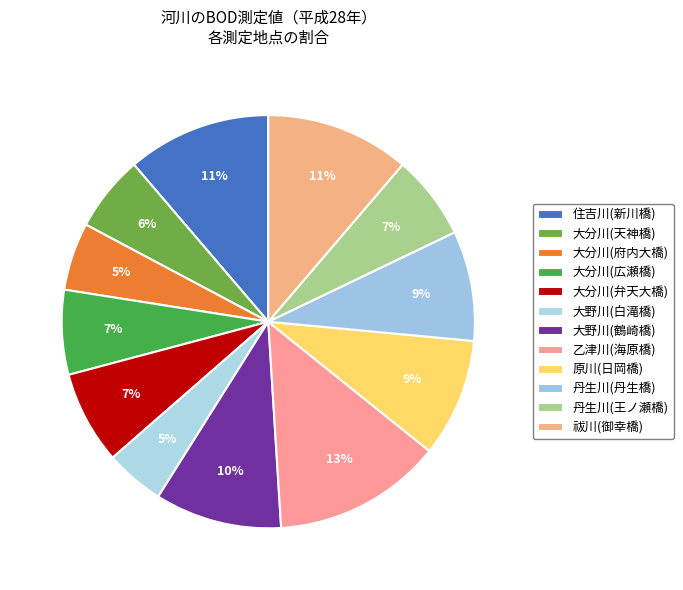

Count the number of slices in the pie.

12